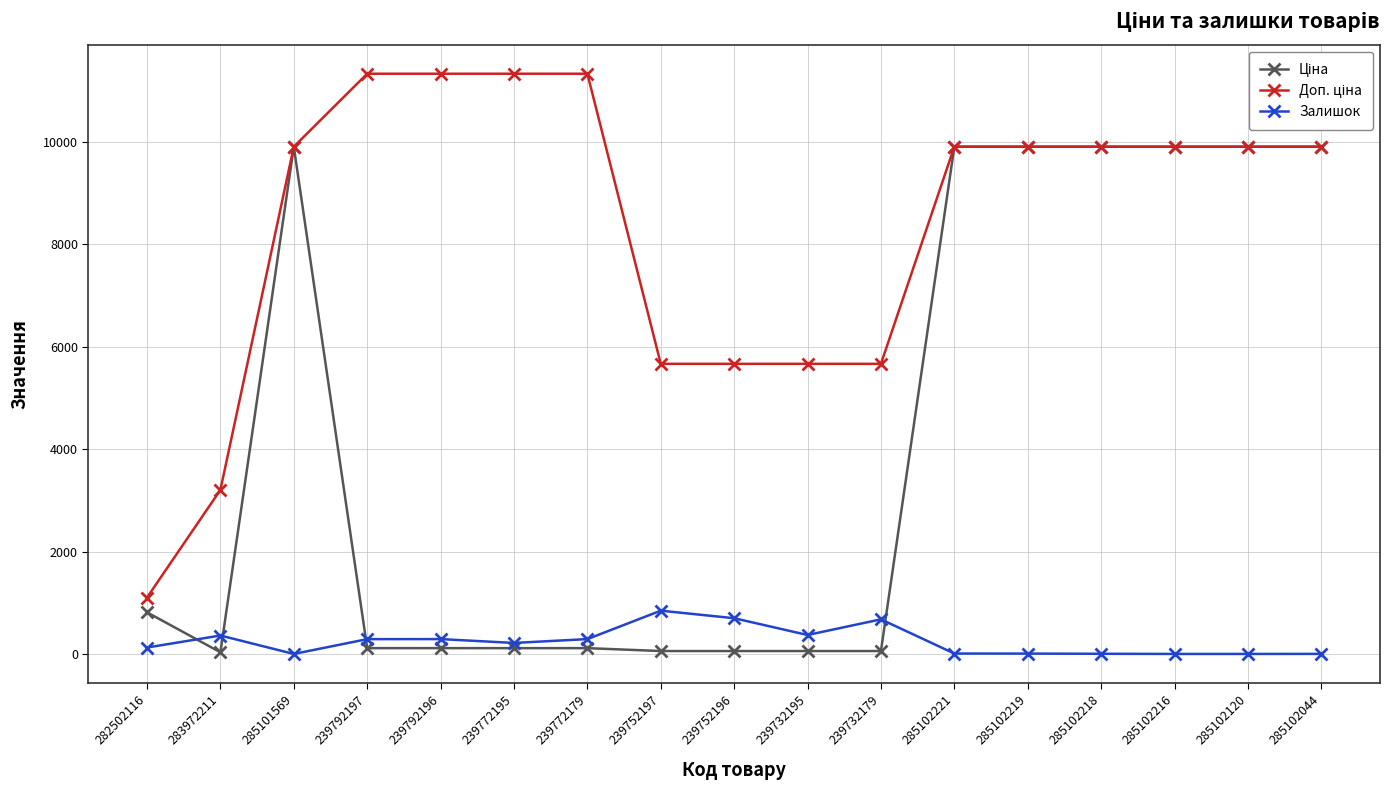

At which category does Залишок reach its first local peak?

283972211